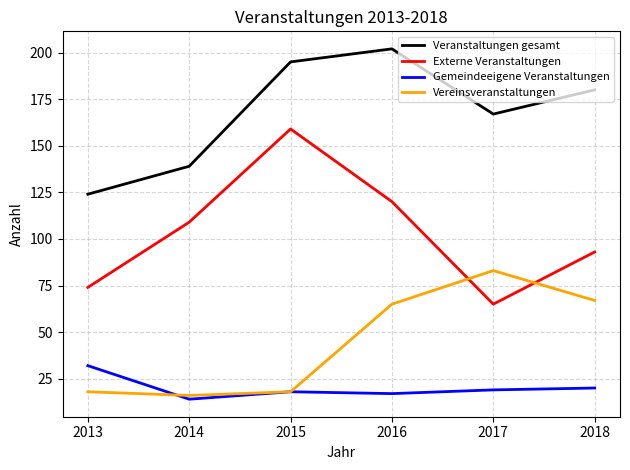

Rank the series at 2017 from lowest to highest value.

Gemeindeeigene Veranstaltungen, Externe Veranstaltungen, Vereinsveranstaltungen, Veranstaltungen gesamt